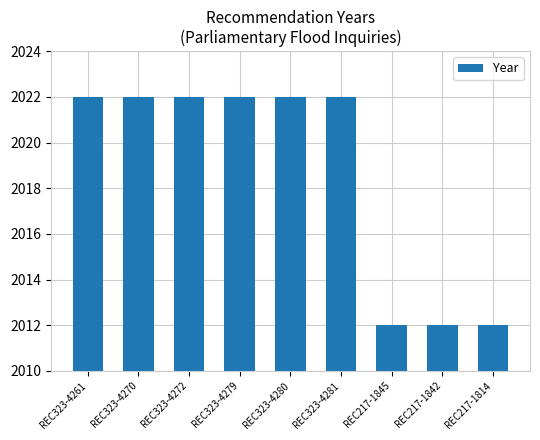

The value at REC323-4280 is 866. True or false?

False